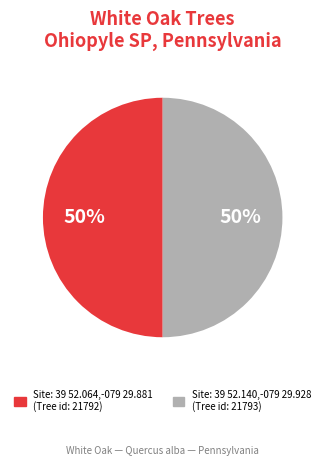

How many slices are in this pie chart?

2